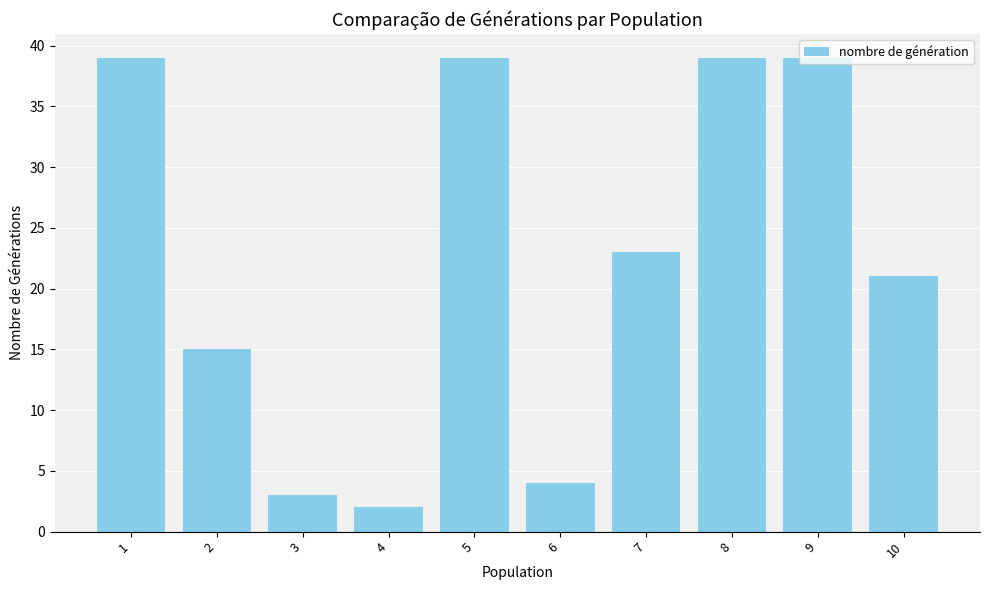

What is the difference between the maximum and minimum values?

37